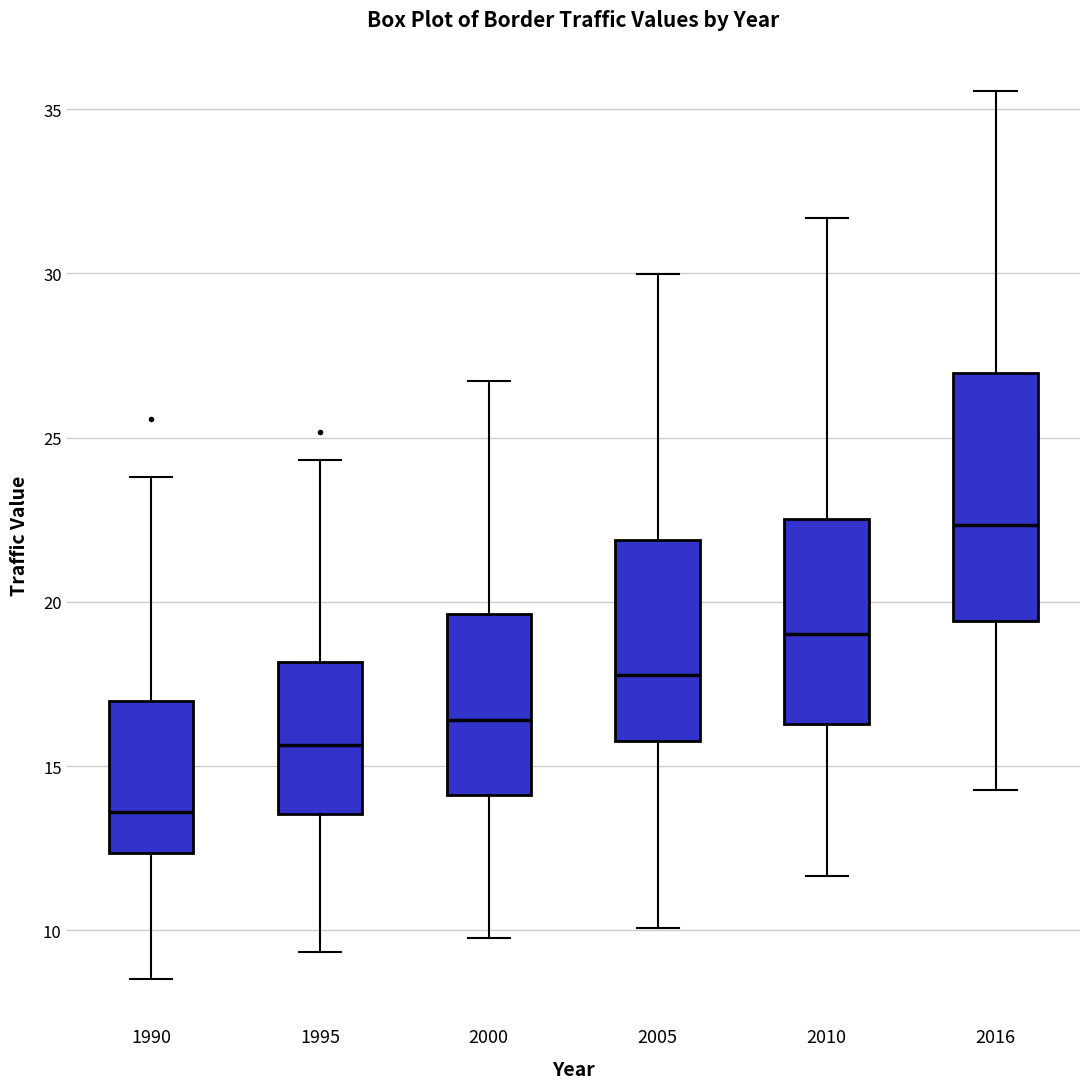

Which box's median line is the lowest?

1990